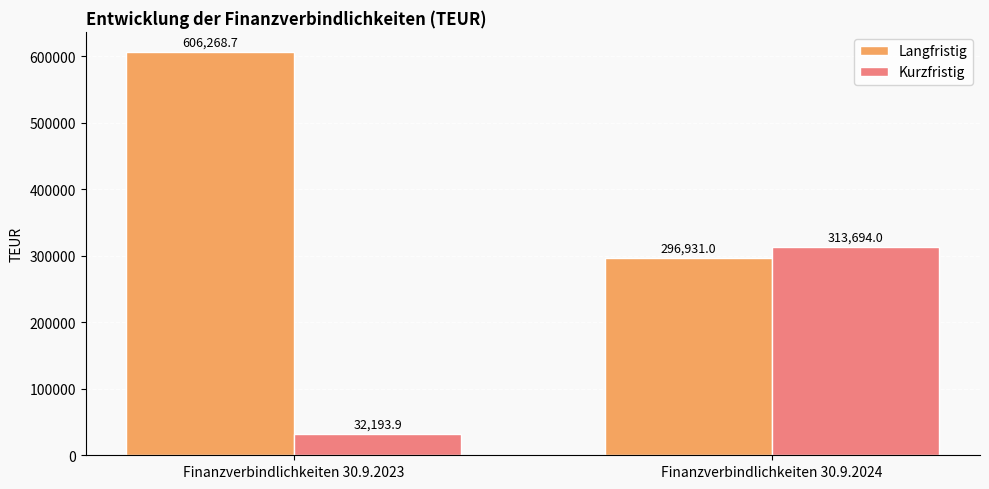

Reading left to right, list all the values displayed in this chart.

Langfristig: Finanzverbindlichkeiten 30.9.2023=606268.7	Finanzverbindlichkeiten 30.9.2024=296931.0
Kurzfristig: Finanzverbindlichkeiten 30.9.2023=32193.9	Finanzverbindlichkeiten 30.9.2024=313694.0